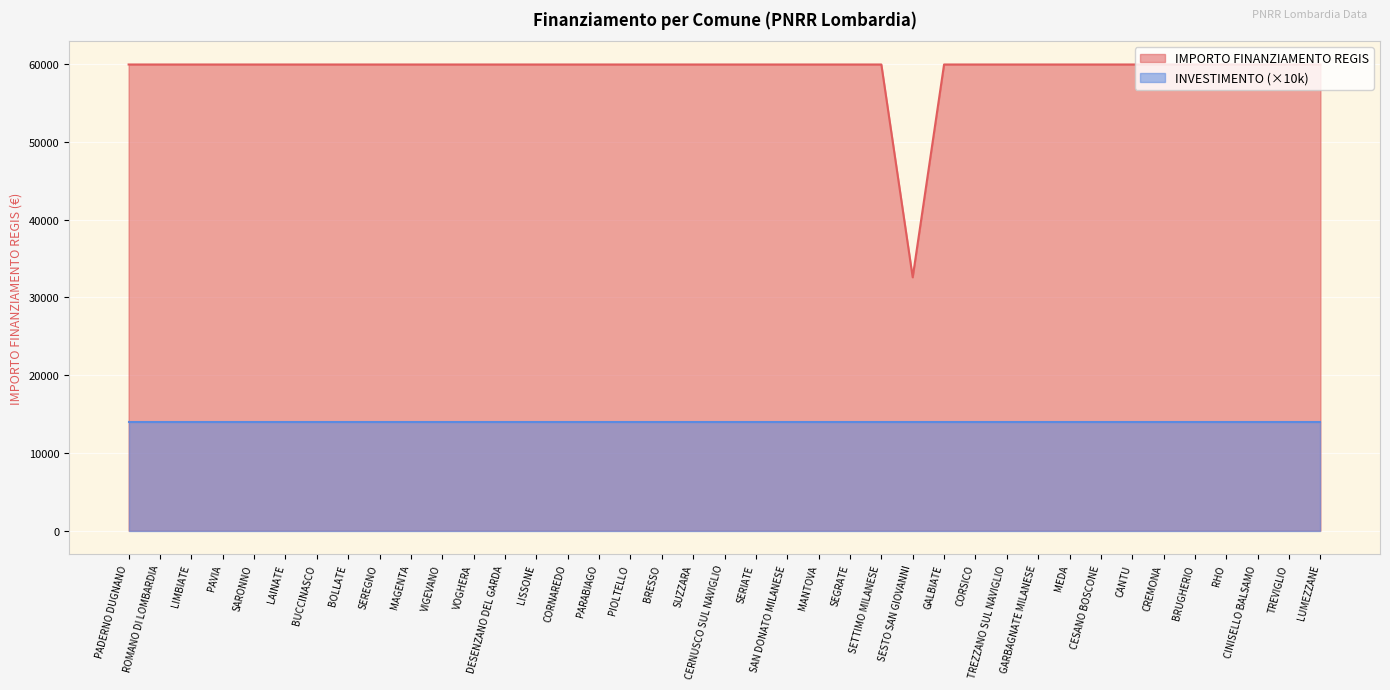

Where is the data nearest to the value 46277?

SESTO SAN GIOVANNI